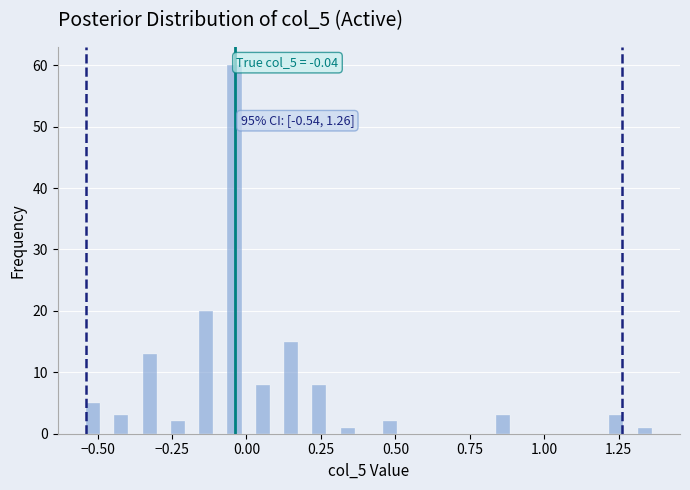

Read against the x-axis, roughly where is the centre of the tallest bar?

-0.05